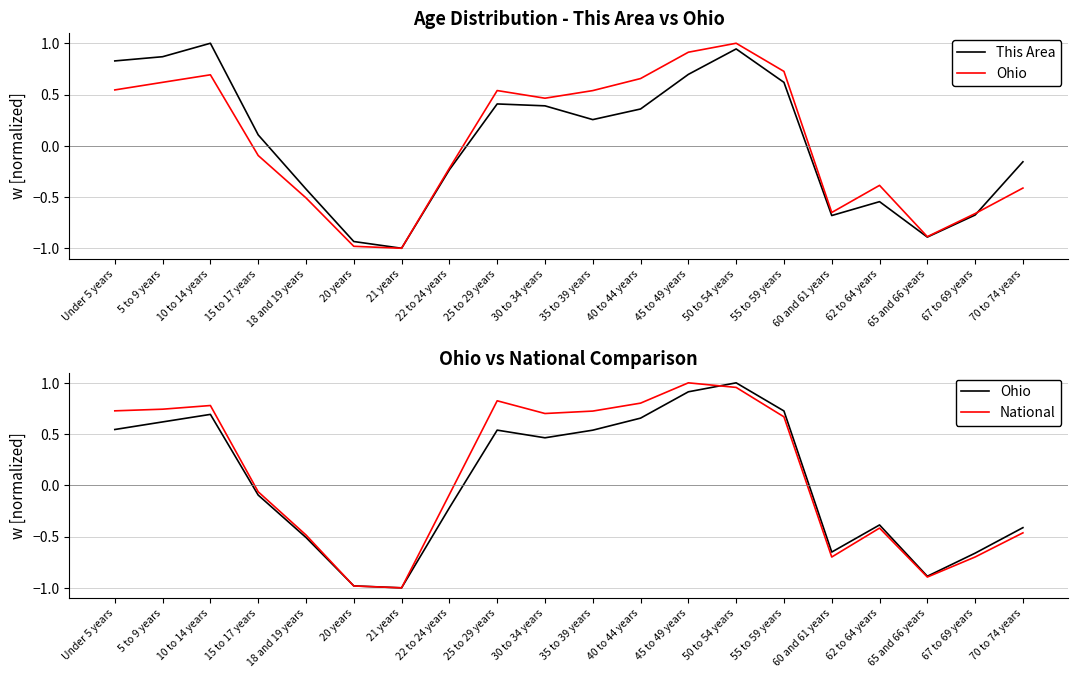

At which category is the sum across all series the highest?

50 to 54 years